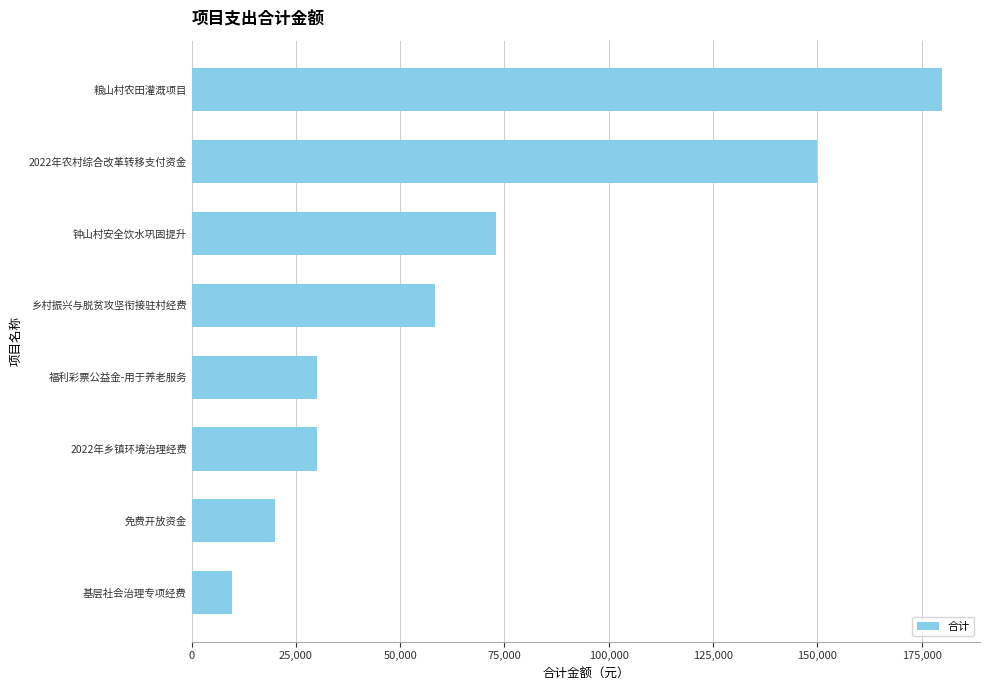

What value does the data have at 2022年农村综合改革转移支付资金?

150000.0